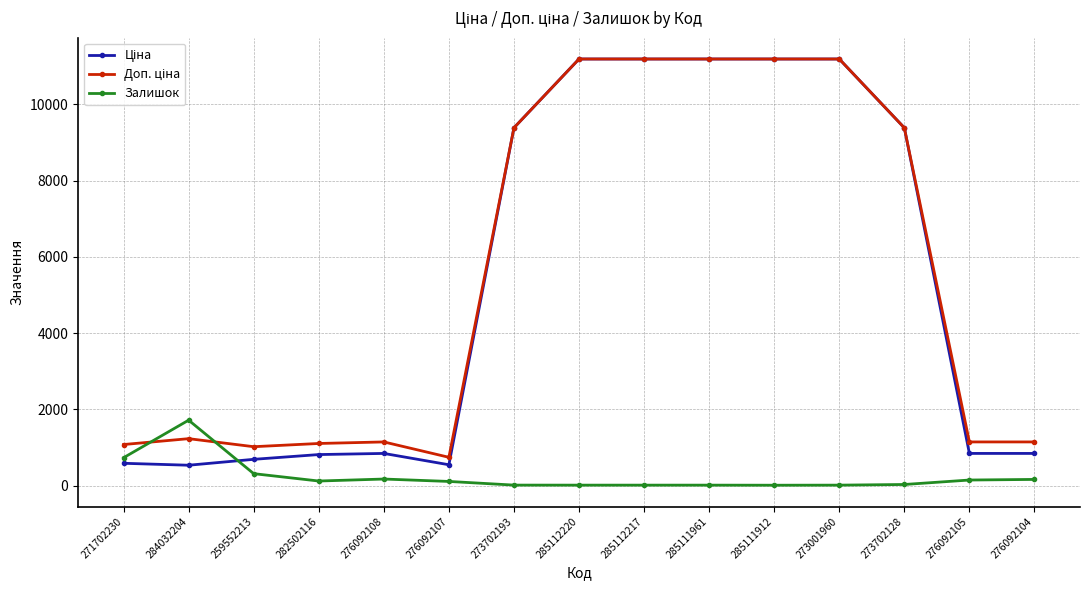

How many categories are shown in the chart?

15